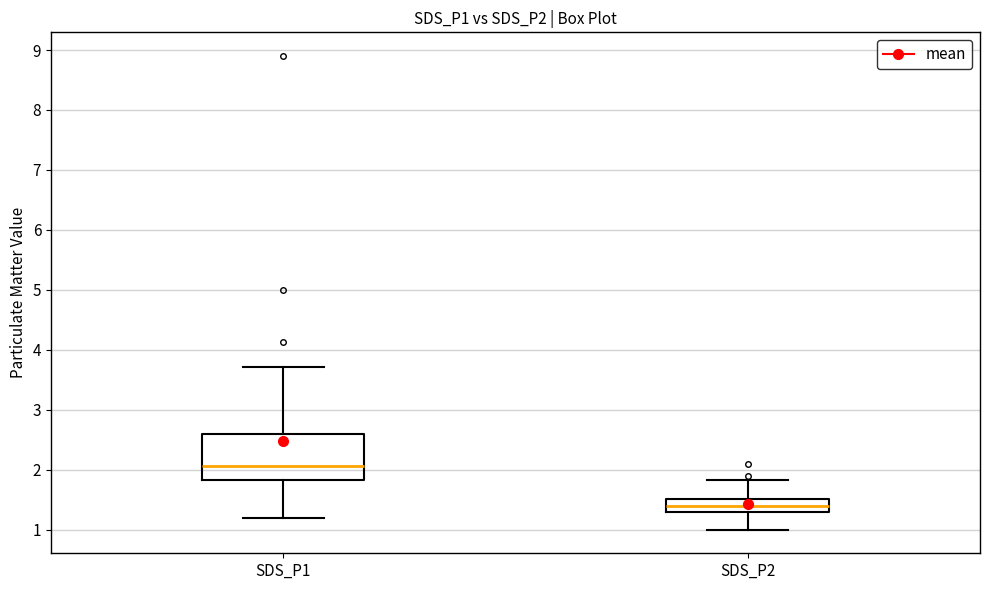

Which box's median line is the lowest?

SDS_P2